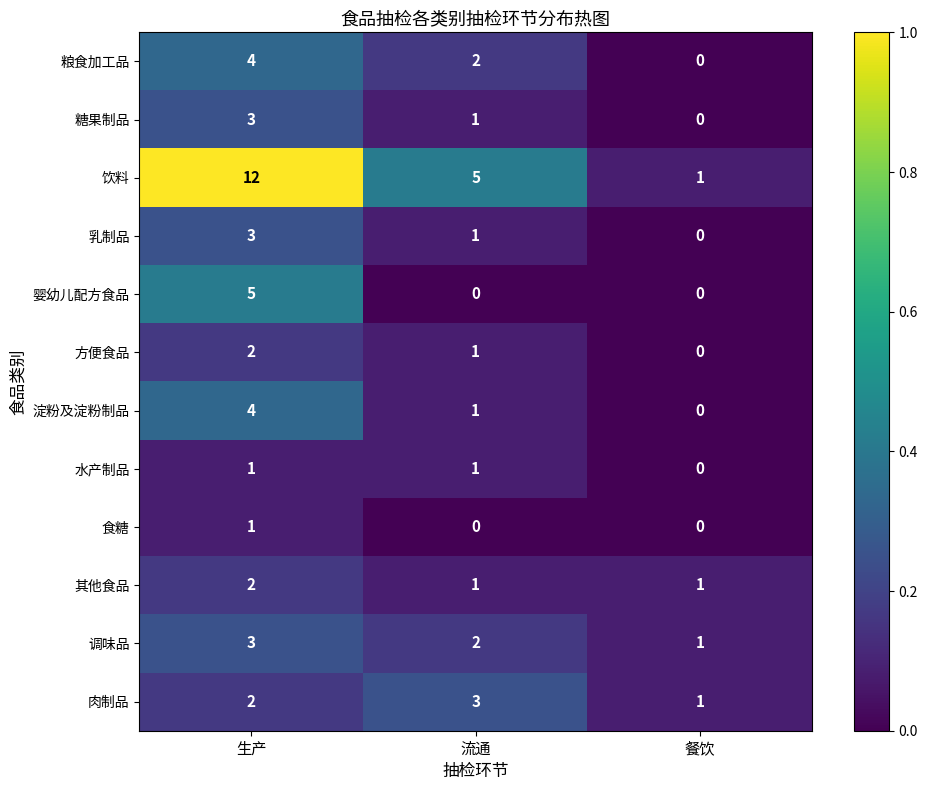

What is the sum of the 饮料 values at 生产 and 餐饮?

13